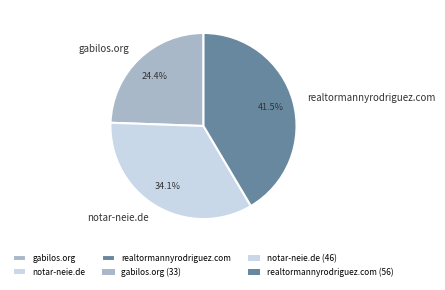

The gabilos.org slice represents 24% of the pie. True or false?

True